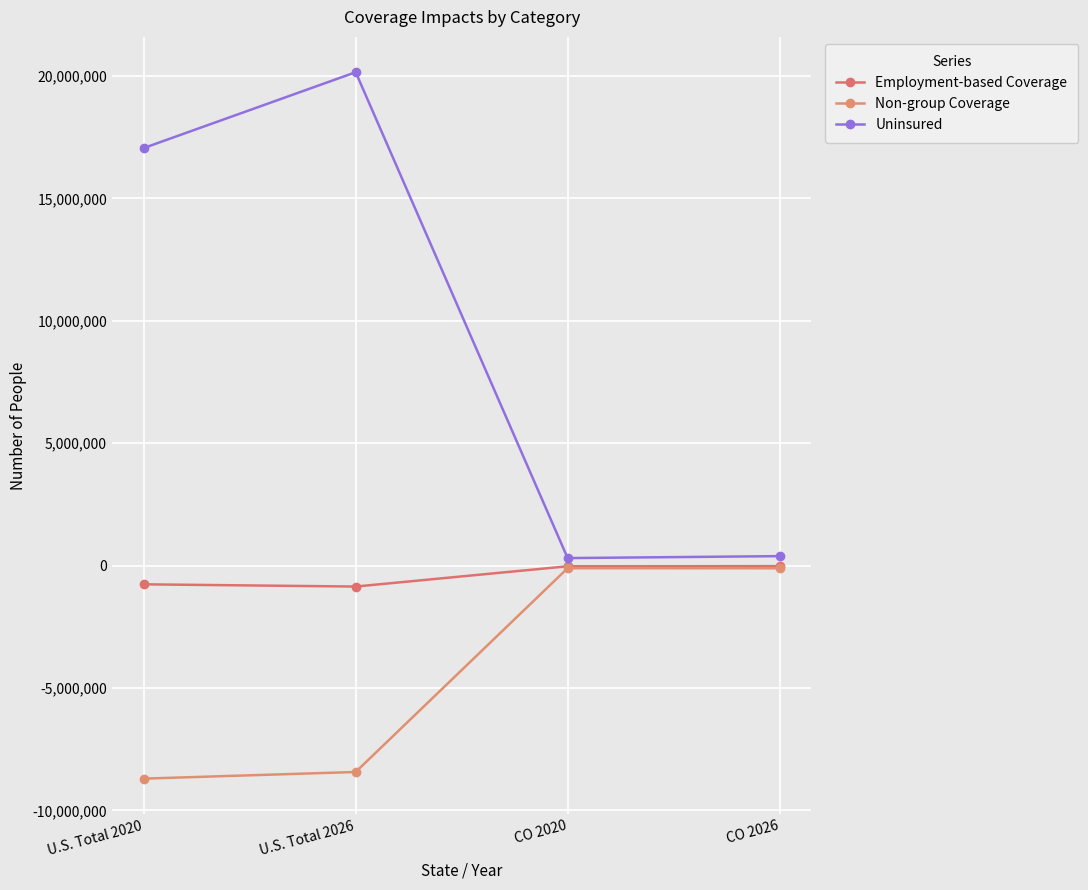

What is the difference between the highest and lowest values at CO 2026?

495754